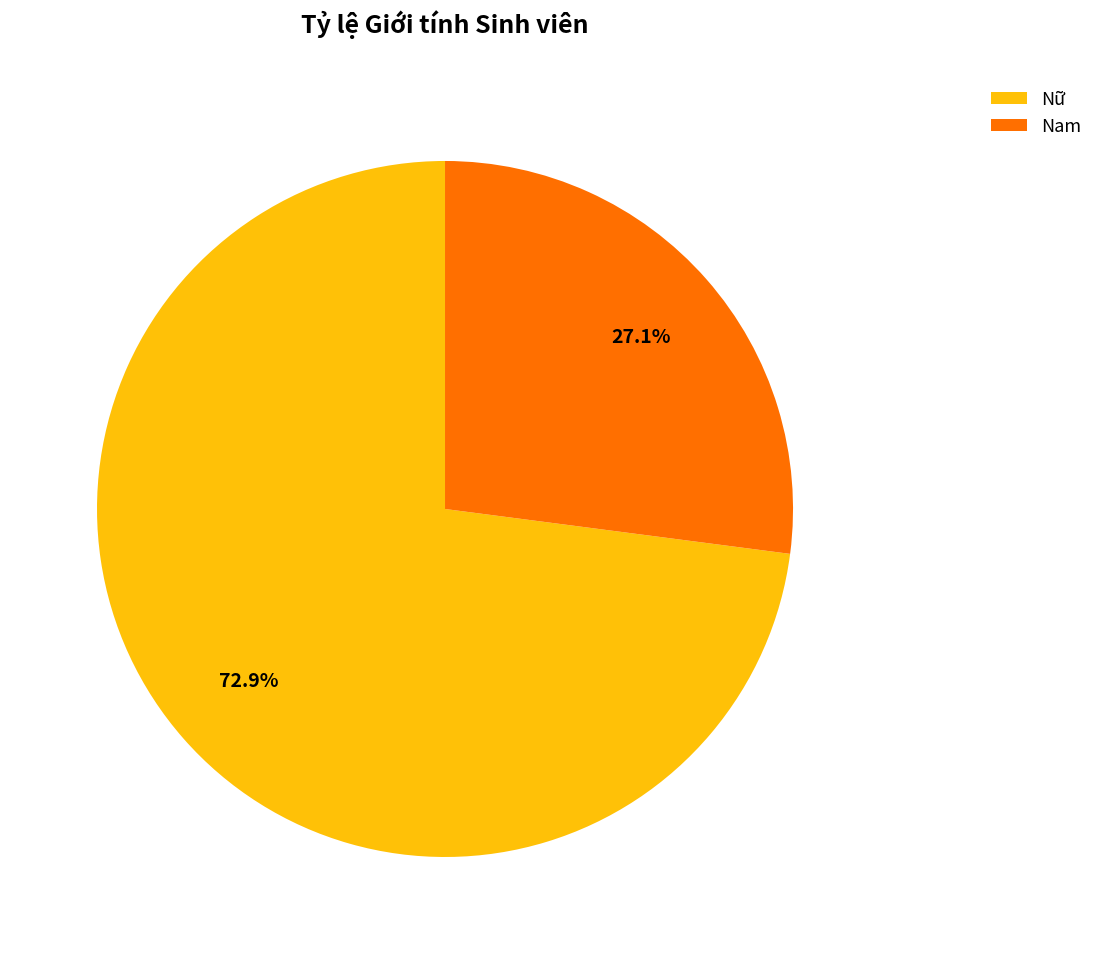

Approximately how many times larger is the value at Nam compared to Nữ?

0.4